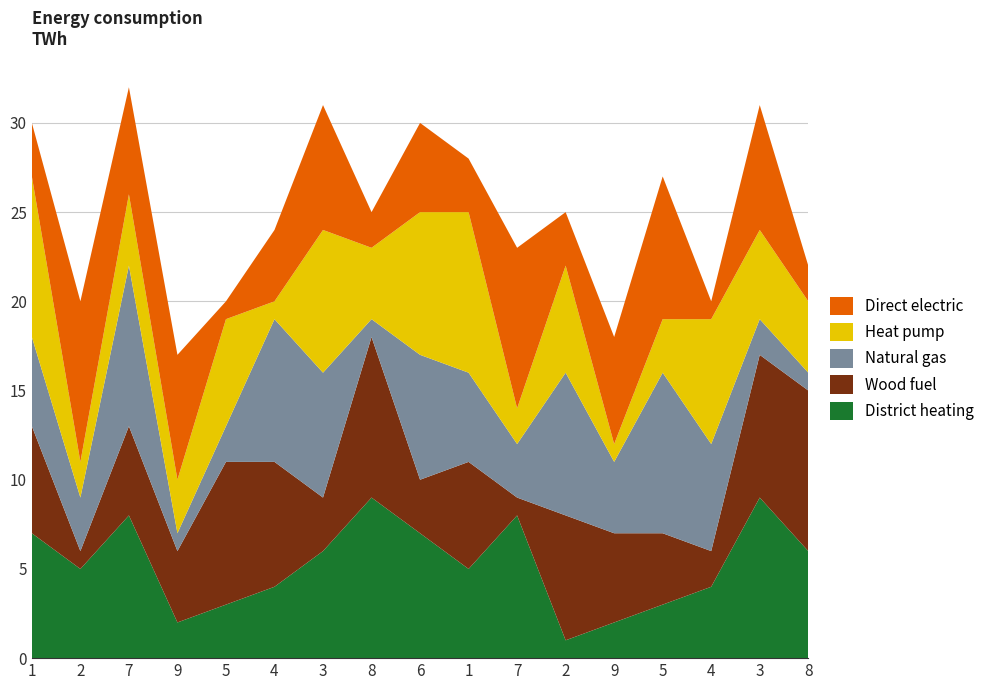

What are all the series names shown in the legend?

Direct electric, Heat pump, Natural gas, Wood fuel, District heating